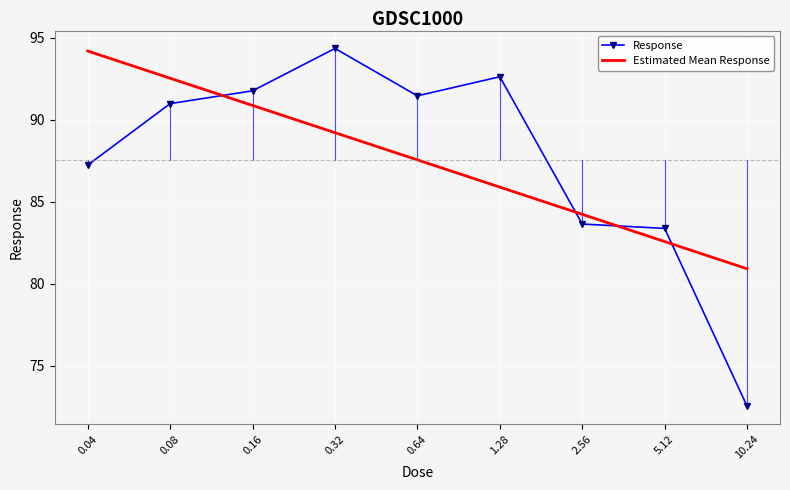

Reading left to right, extract all data points from this chart.

Response: 0.04=87.2	0.08=91.0	0.16=91.8	0.32=94.3	0.64=91.5	1.28=92.6	2.56=83.6	5.12=83.4	10.24=72.5
Estimated Mean Response: 0.04=94.2	0.08=92.5	0.16=90.9	0.32=89.2	0.64=87.5	1.28=85.9	2.56=84.2	5.12=82.6	10.24=80.9